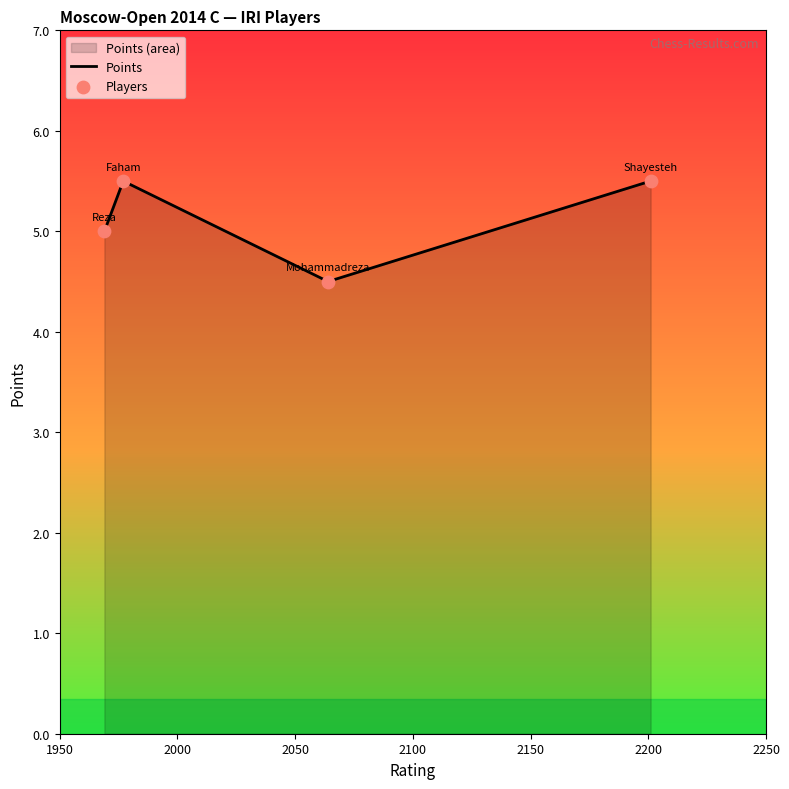

How many interior local valleys (lower than both neighbors) does the data have?

1